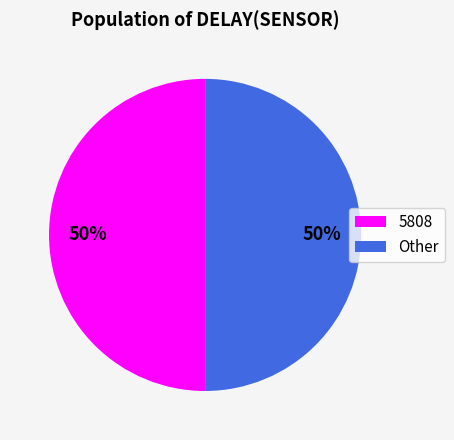

How many slices are in this pie chart?

2